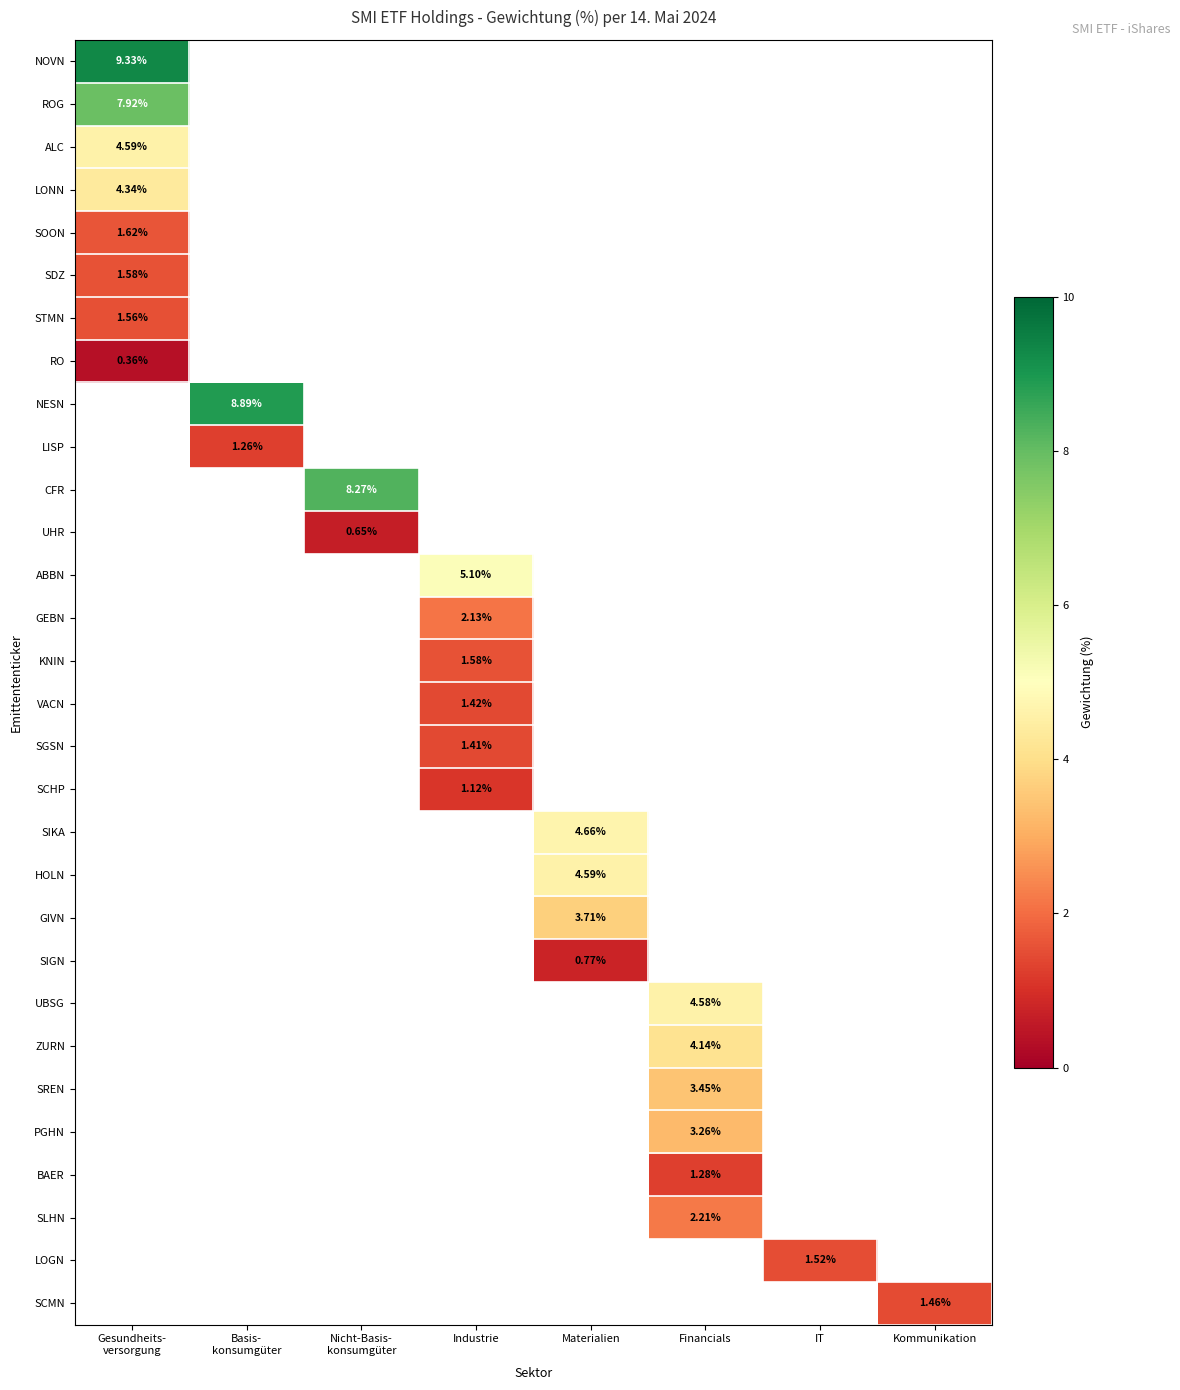

Rank the series by their maximum value, from lowest to highest.

RO, UHR, SIGN, SCHP, LISP, BAER, SGSN, VACN, SCMN, LOGN, STMN, SDZ, KNIN, SOON, GEBN, SLHN, PGHN, SREN, GIVN, ZURN, LONN, UBSG, ALC, HOLN, SIKA, ABBN, ROG, CFR, NESN, NOVN